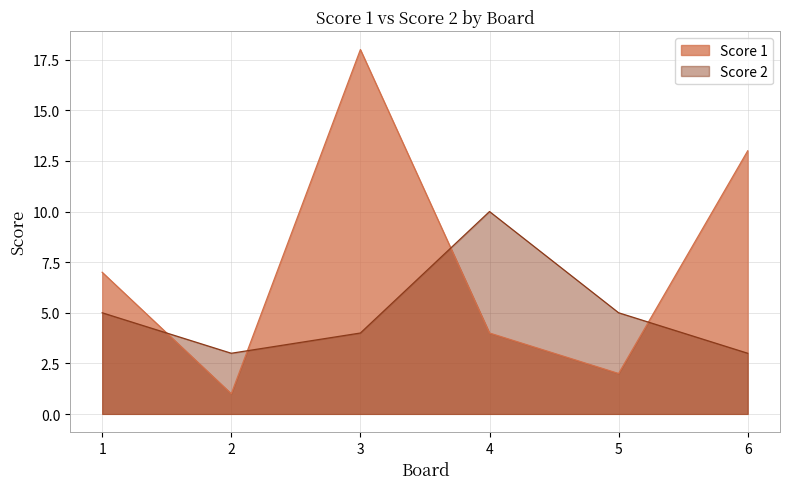

What is the minimum value for Score 1?

1